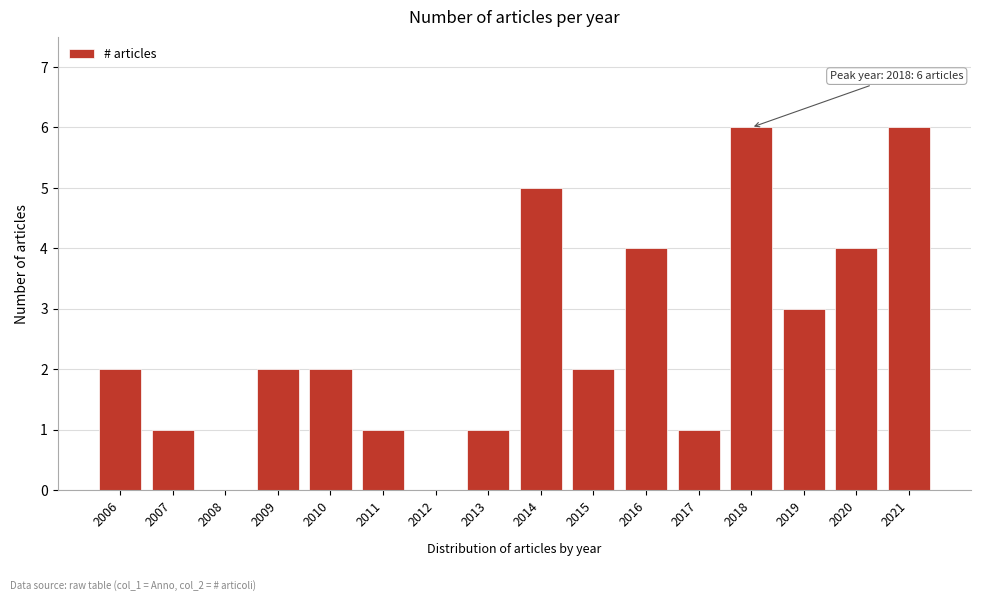

Reading left to right, list all the values displayed in this chart.

2006=2	2007=1	2008=0	2009=2	2010=2	2011=1	2012=0	2013=1	2014=5	2015=2	2016=4	2017=1	2018=6	2019=3	2020=4	2021=6